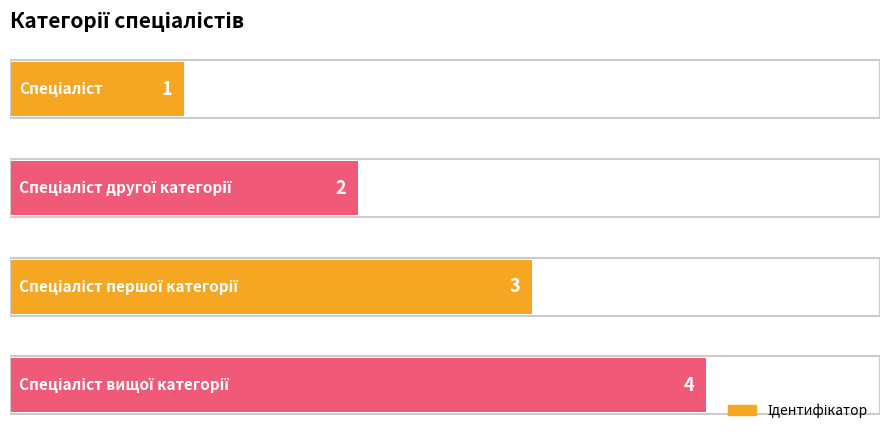

How many series are shown in this chart?

1